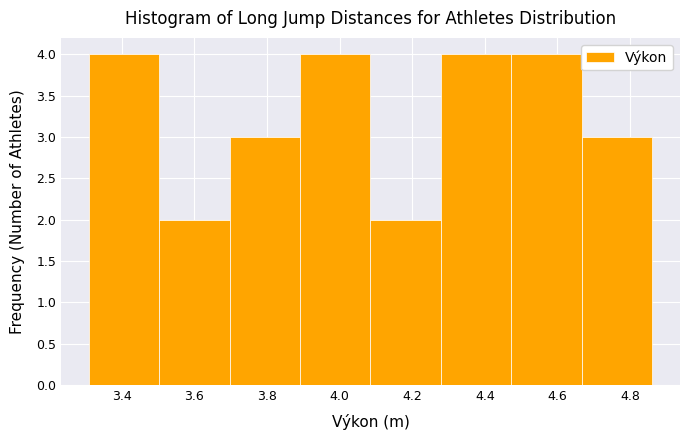

How tall is the bar that spans 4.28 to 4.48 on the x-axis? Neither the bar edges nor the heights are printed on the chart, so give them approximately, as read against the axes.

4